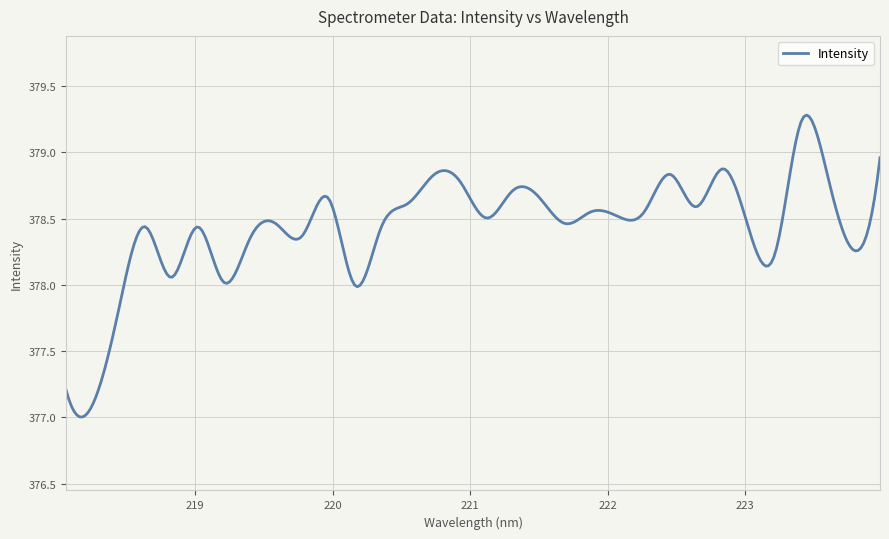

What is the maximum value shown in the chart?

379.3